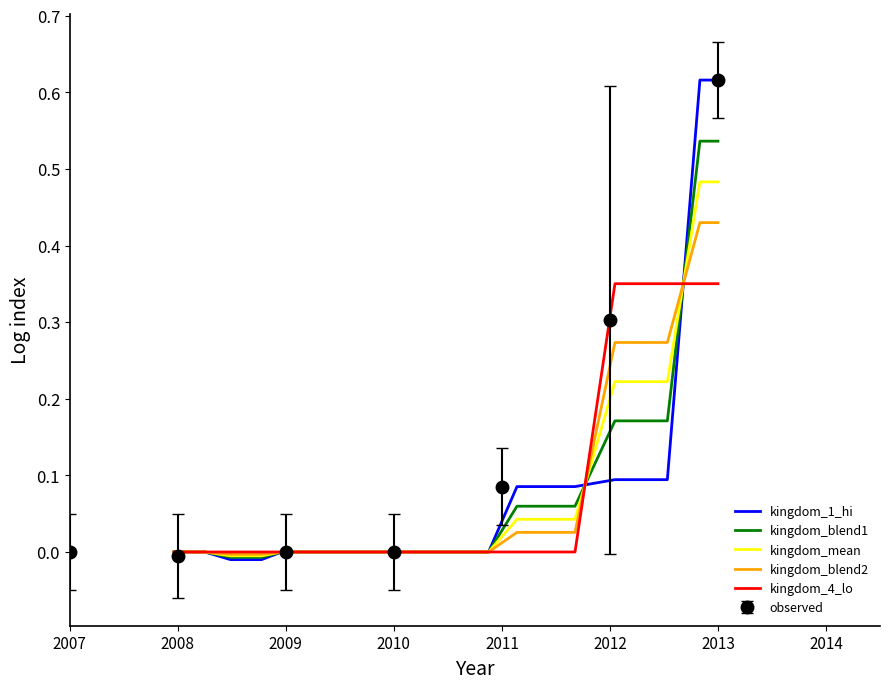

What is the difference between the highest and lowest values at 2013?

0.3